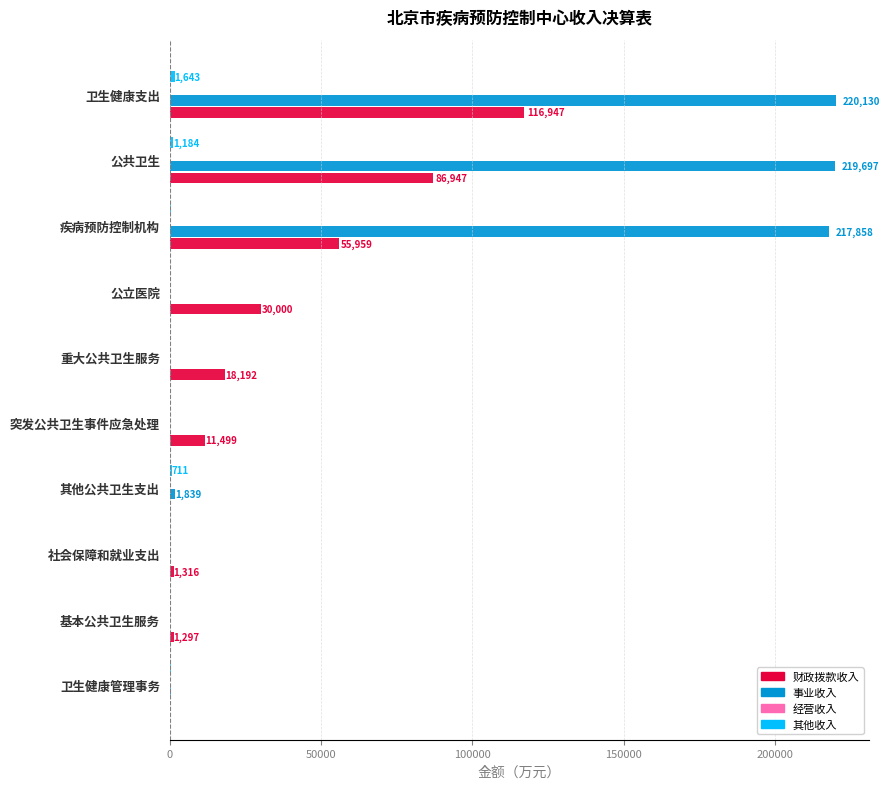

Which series changed the most between 公共卫生 and 卫生健康支出?

财政拨款收入